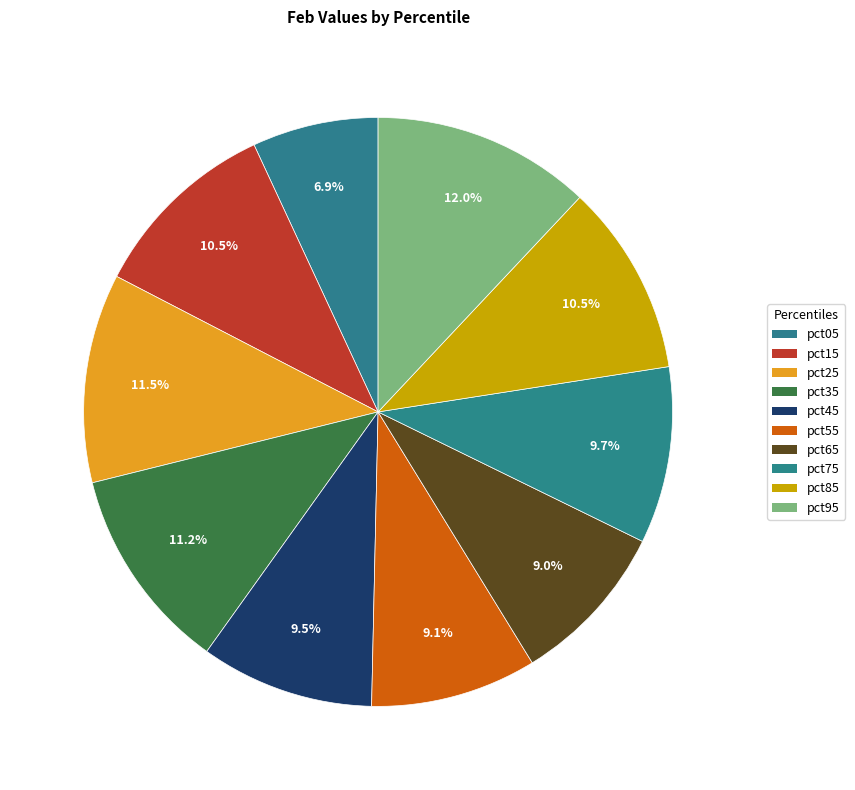

To the nearest percent, what is the average slice percentage?

10%